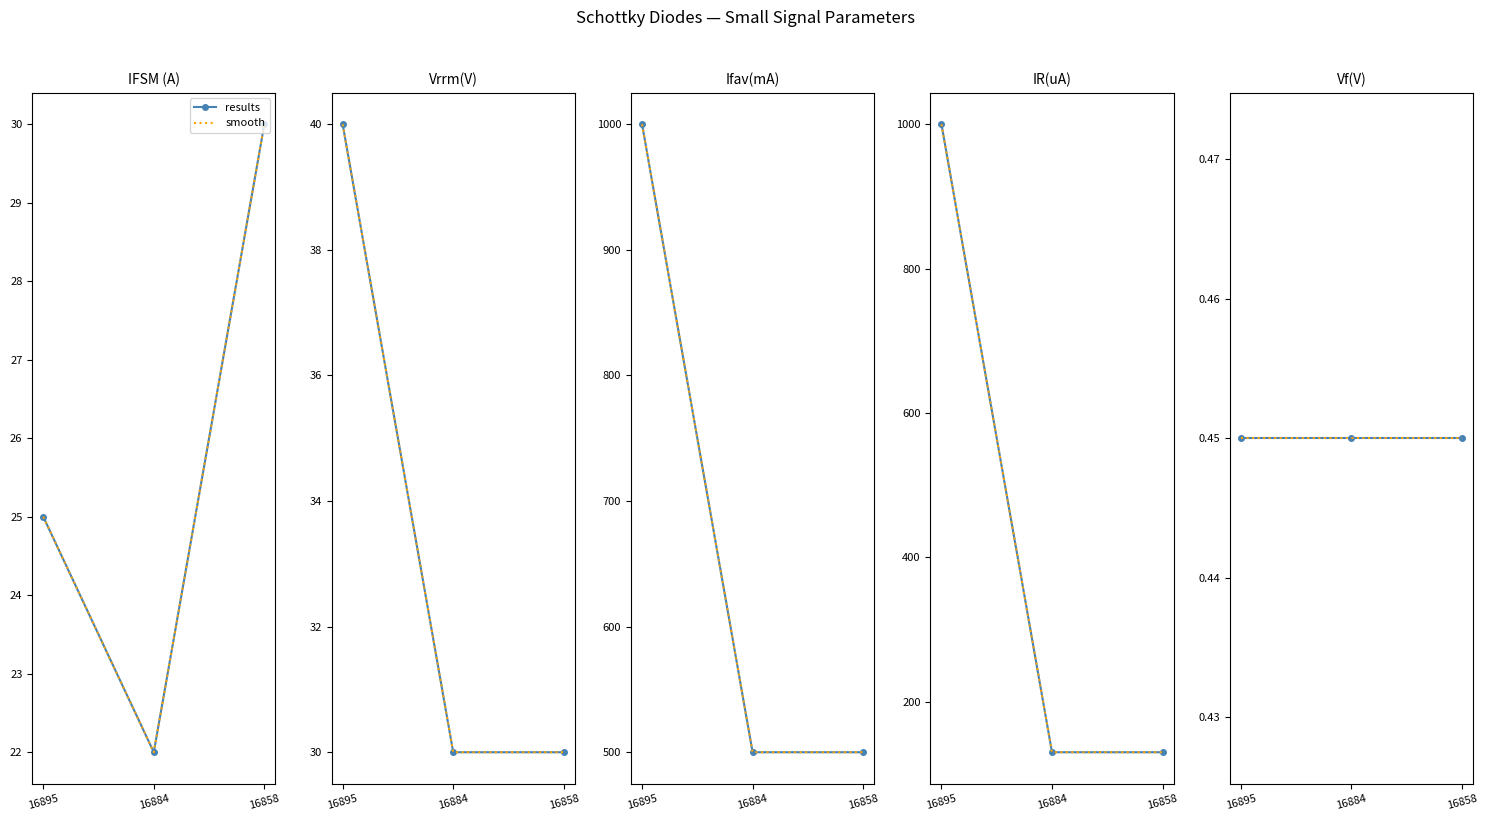

Which series has the largest range (max minus min)?

Ifav(mA)